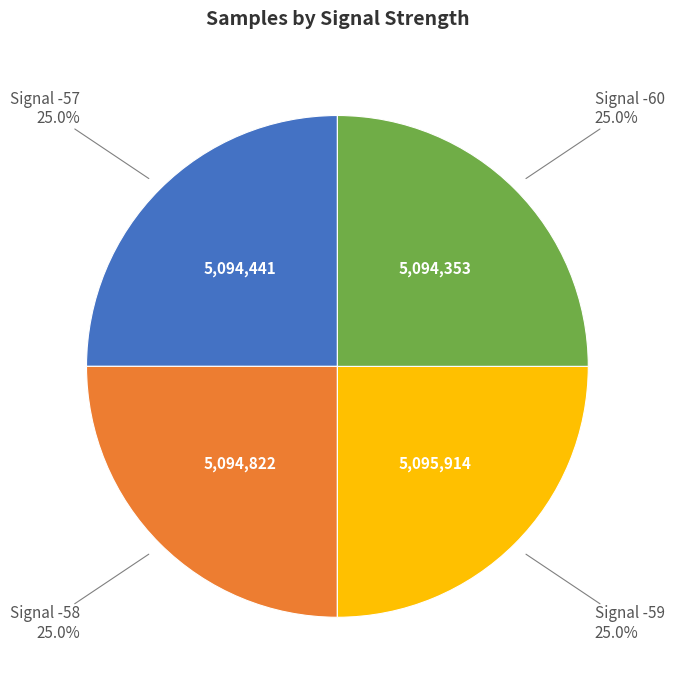

Is there any slice that represents more than half of the pie?

No